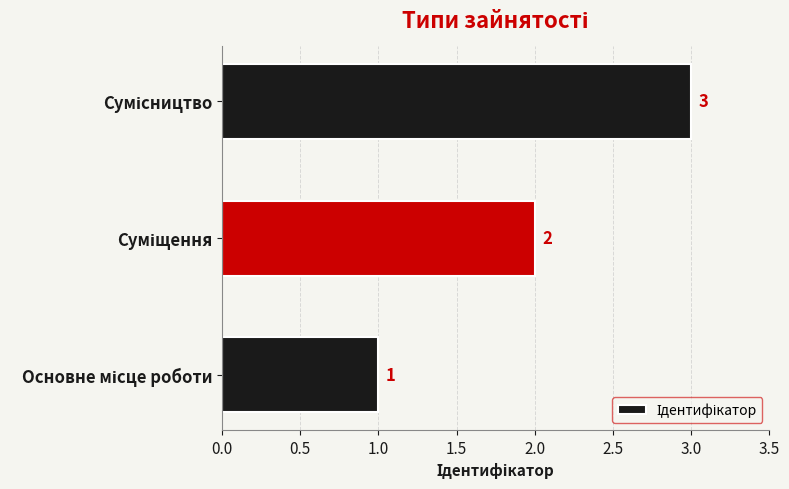

What is the greatest value displayed?

3